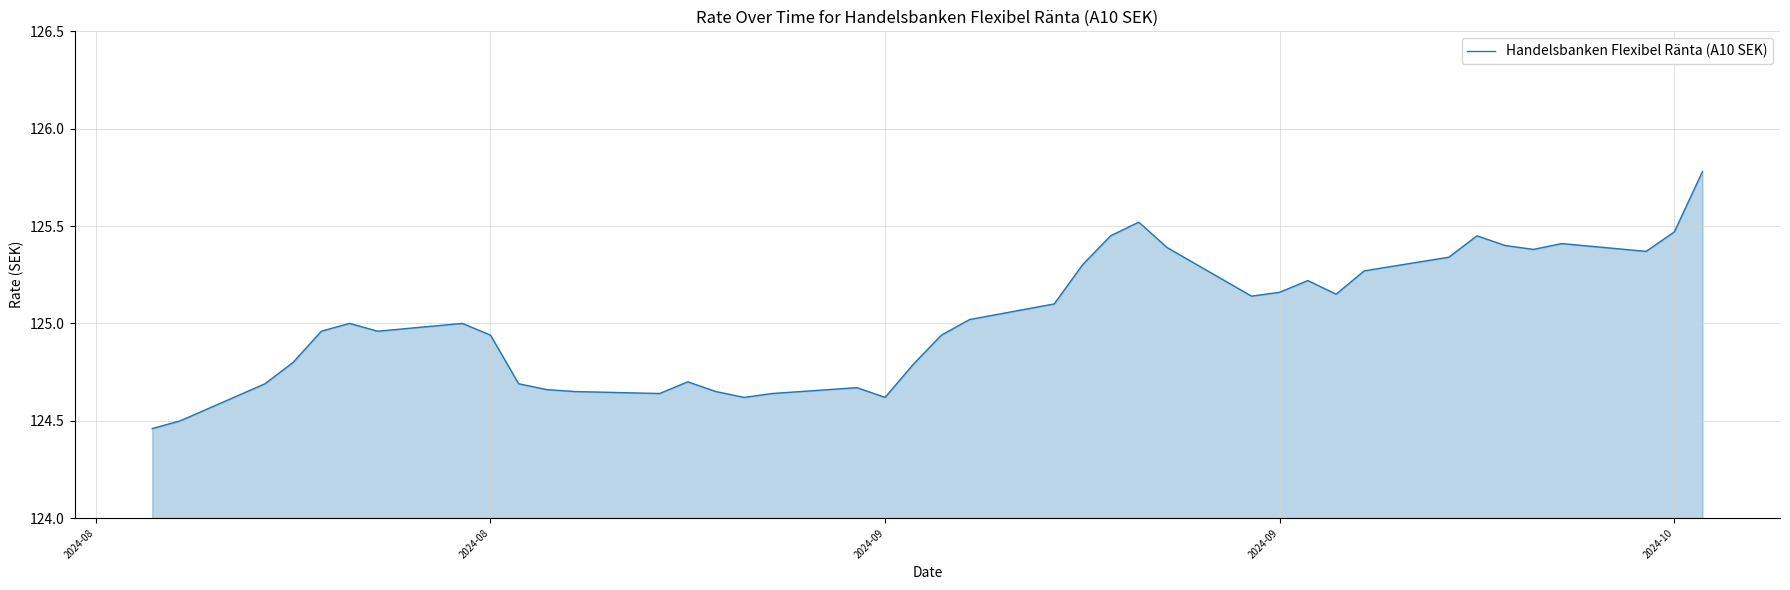

How many lines are shown in the chart?

1